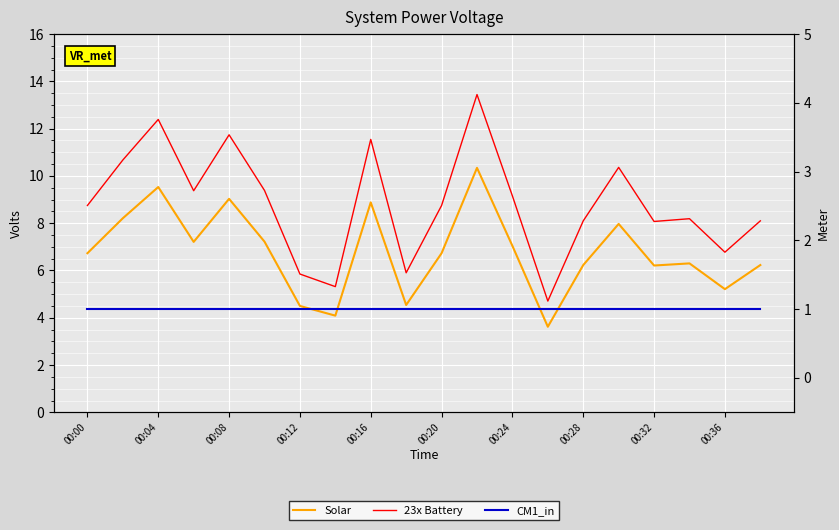

True or false: CM1_in and 23x Battery intersect in this chart.

False